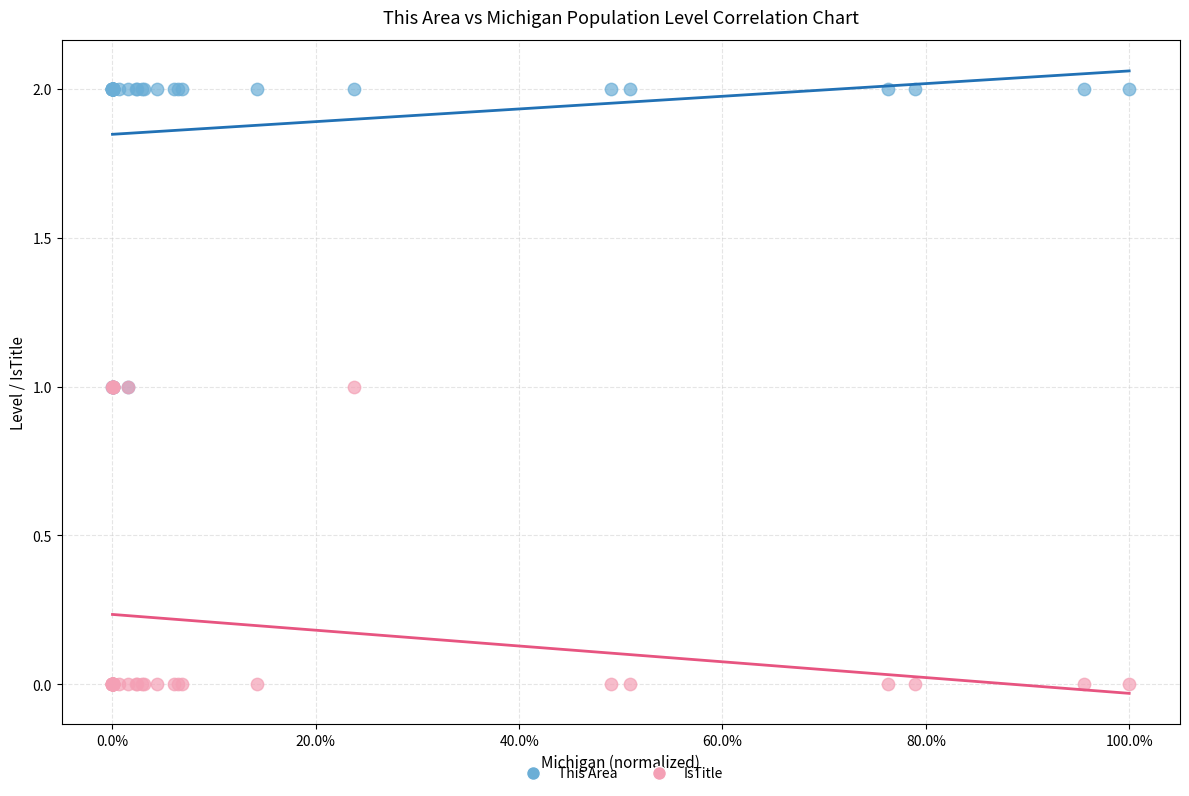

Which series contains the lowest Y value?

IsTitle